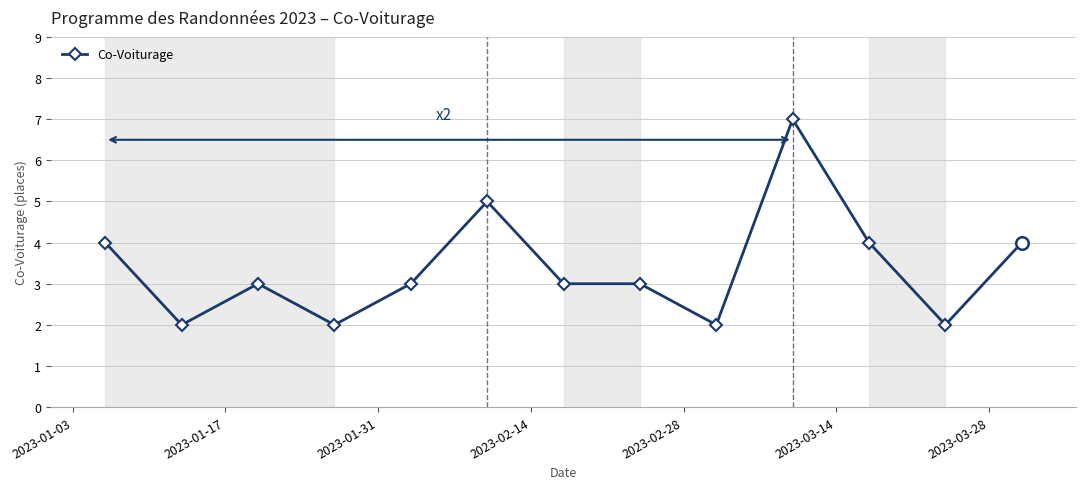

What is the maximum value shown in the chart?

7